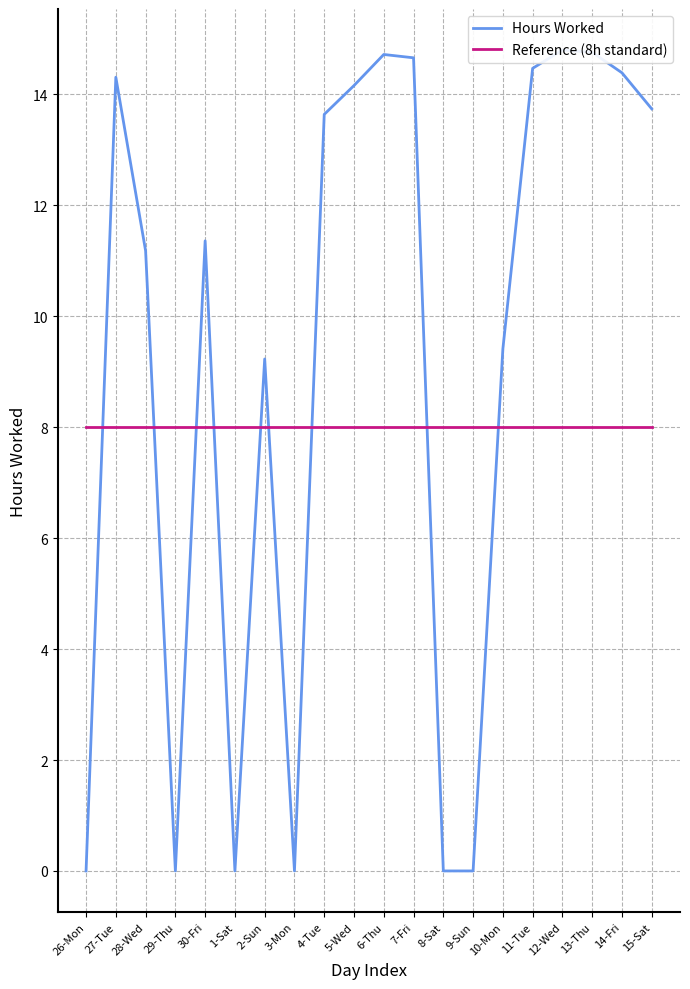

What is the label of the 20th point from the left?

15-Sat